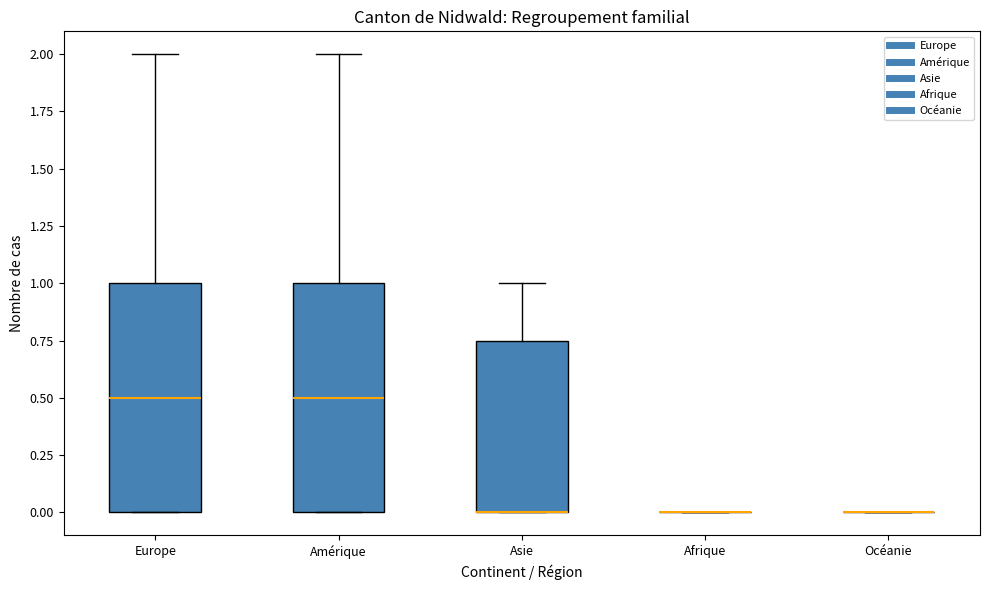

Reading left to right, transcribe this box plot: for each box, give where its median line is, the range the box spans, and where its two whiskers end, as read against the y-axis. The values are not printed on the chart, so give them approximately, as read against the axis.

Europe: median 0.50, box 0.00 to 1.00, whiskers 0.00 to 2.00
Amérique: median 0.50, box 0.00 to 1.00, whiskers 0.00 to 2.00
Asie: median 0.00 (drawn on the box's lower edge), box 0.00 to 0.75, whiskers 0.00 to 1.00
Afrique: box collapsed to a line at 0.00, whiskers 0.00 to 0.00
Océanie: box collapsed to a line at 0.00, whiskers 0.00 to 0.00